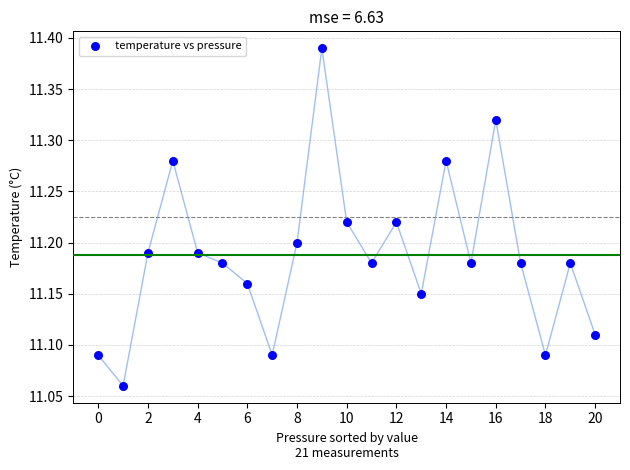

What is the range of Y values (max minus min)?

0.3